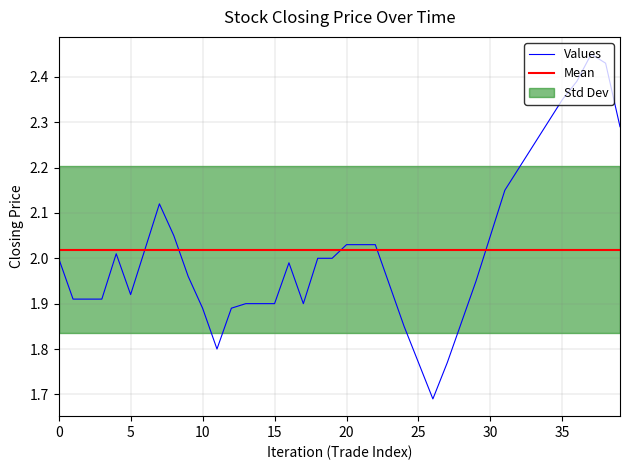

Rank the series at 13 from lowest to highest value.

Values, Mean